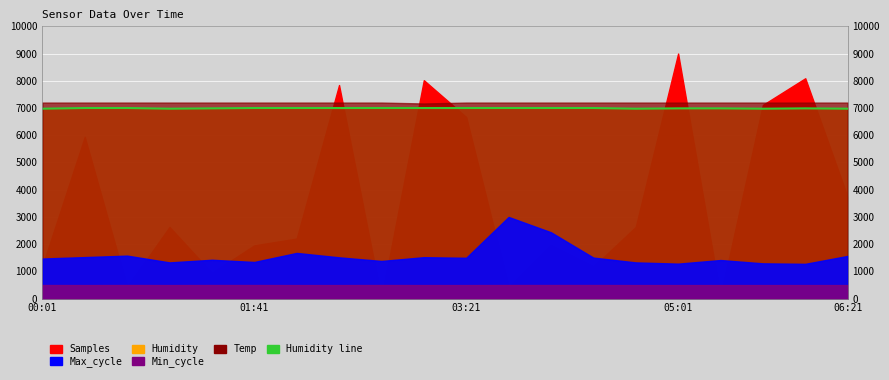

What is the sum of the values at 7 and 00:01?

13975.1